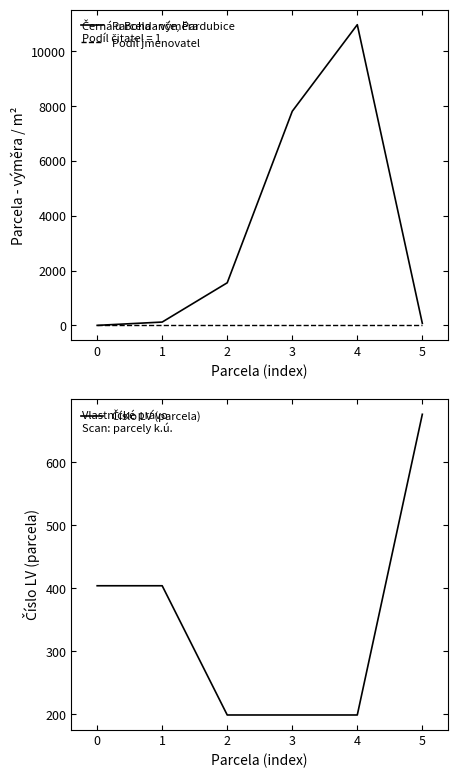

Count the Číslo LV (parcela) values in the range 199 to 404.

5